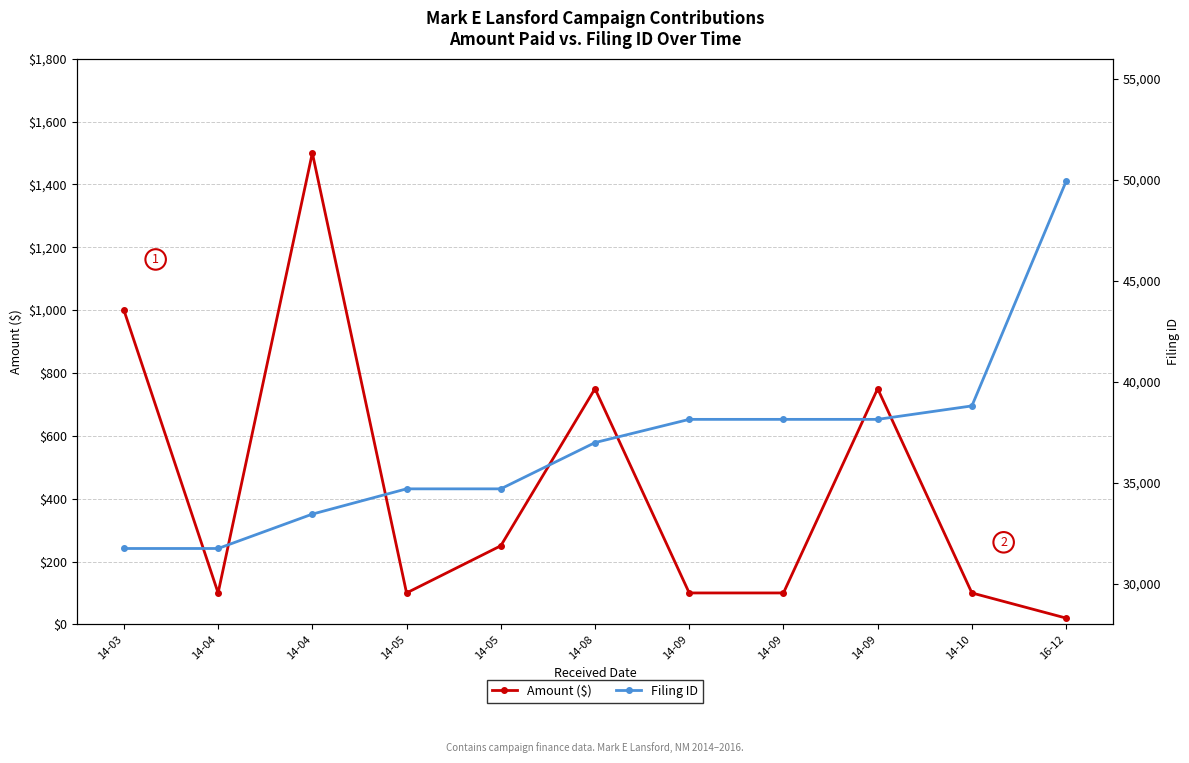

True or false: Filing ID and Amount ($) intersect in this chart.

False